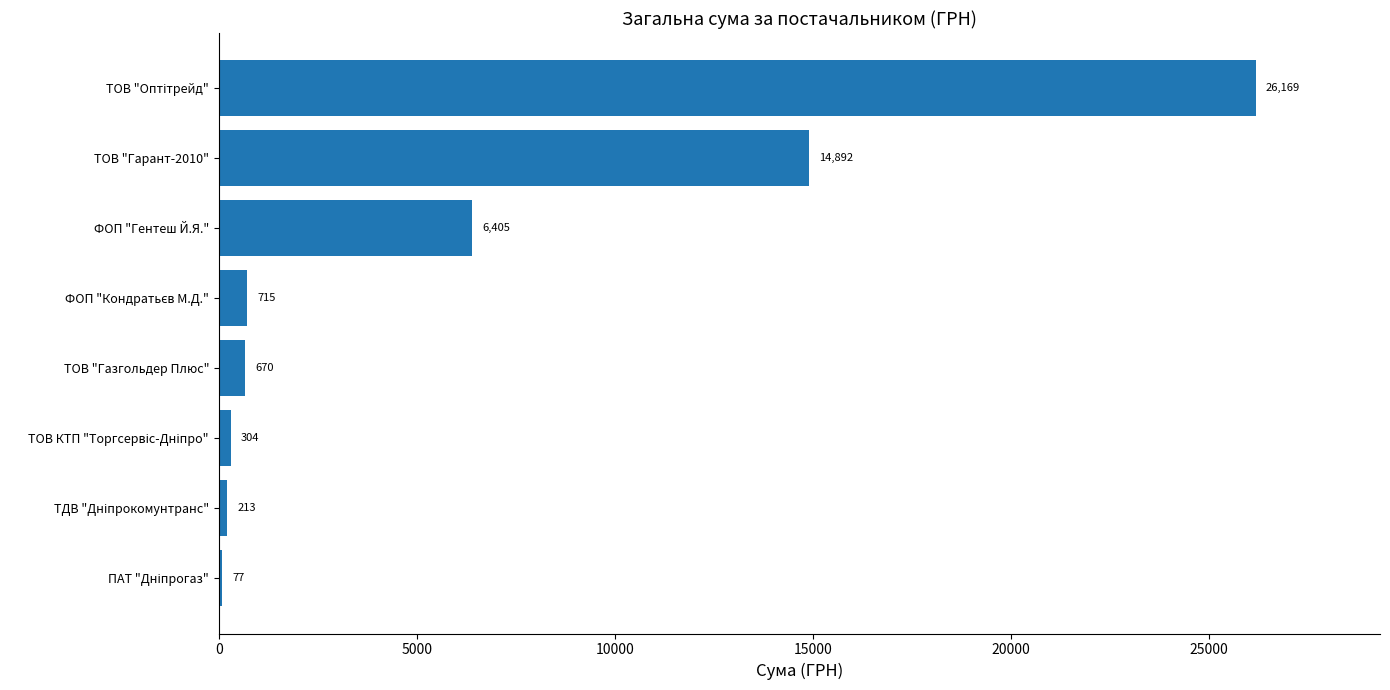

What is the greatest value displayed?

26169.0